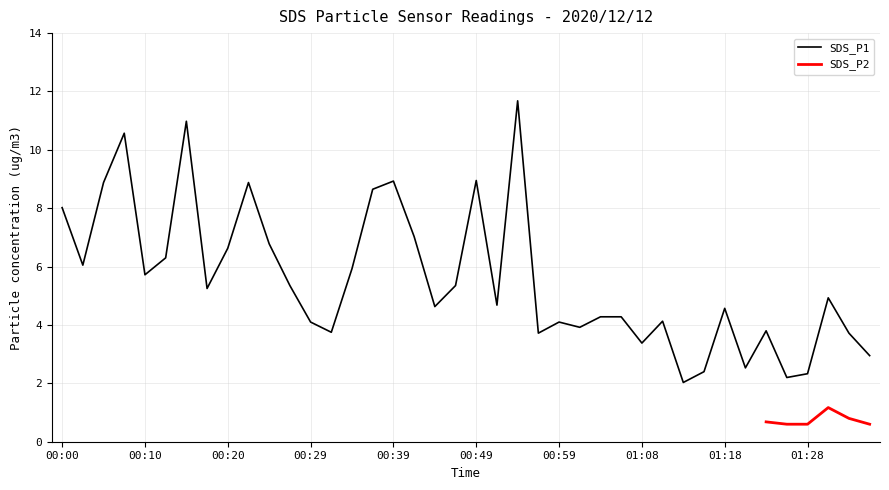

True or false: there are more than 0 points higher than both neighbors.

True